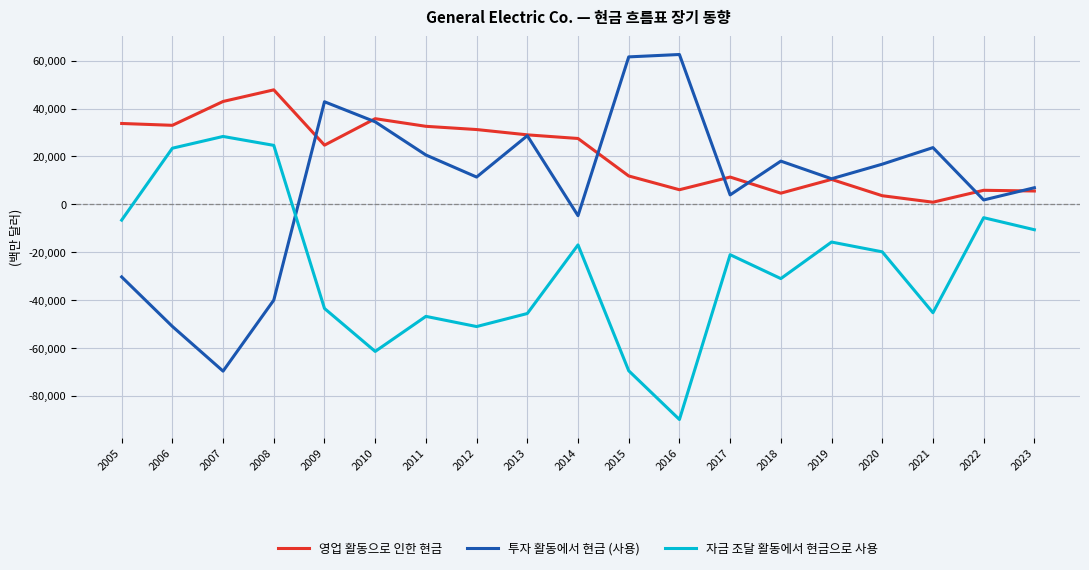

Where is the first local maximum for 투자 활동에서 현금 (사용)?

2009